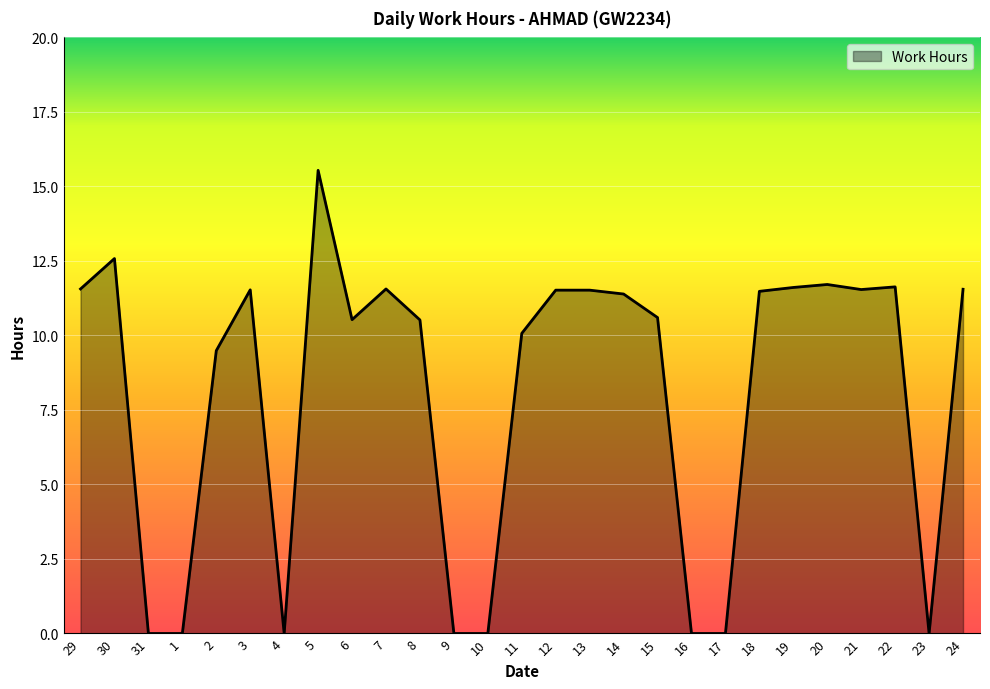

Between 16 and 15, which is larger?

15